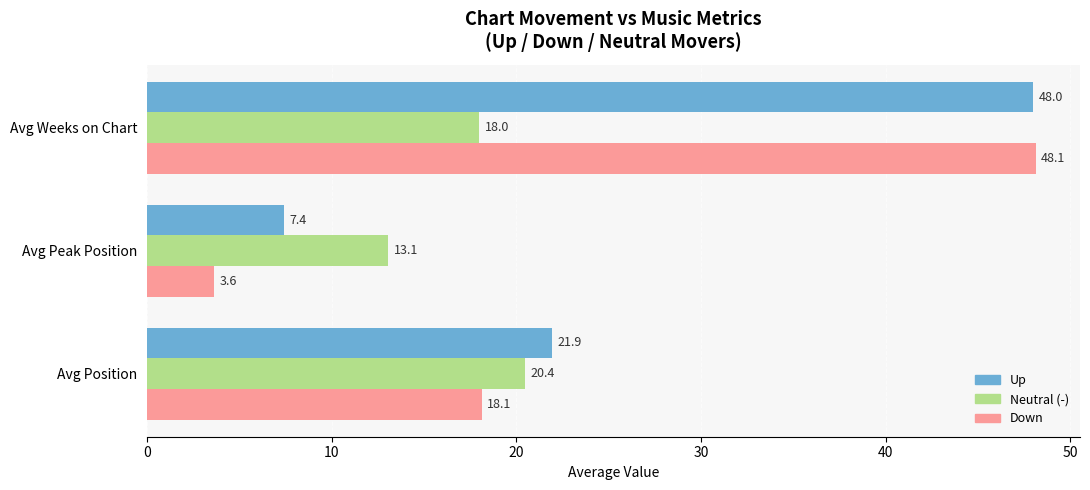

The value of Up at Avg Peak Position is 10.5. True or false?

False